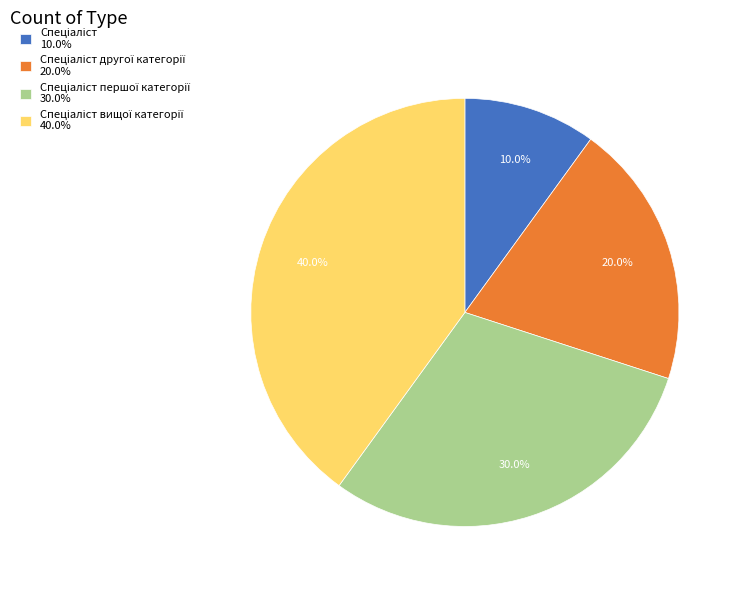

Is there any slice that represents more than half of the pie?

No